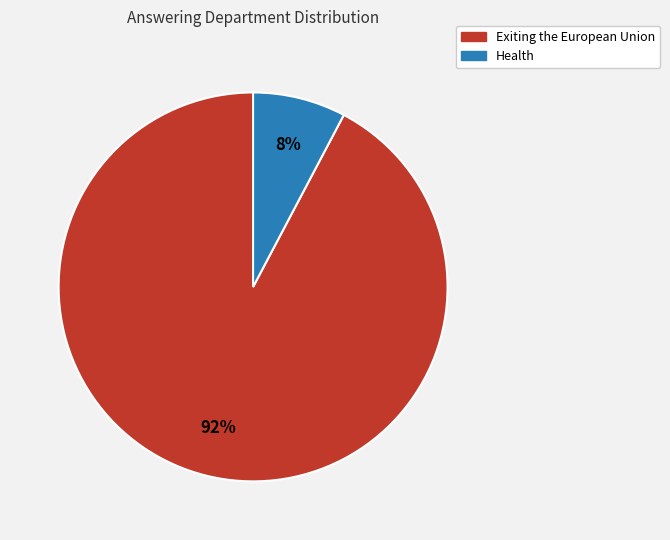

Count the number of slices in the pie.

2